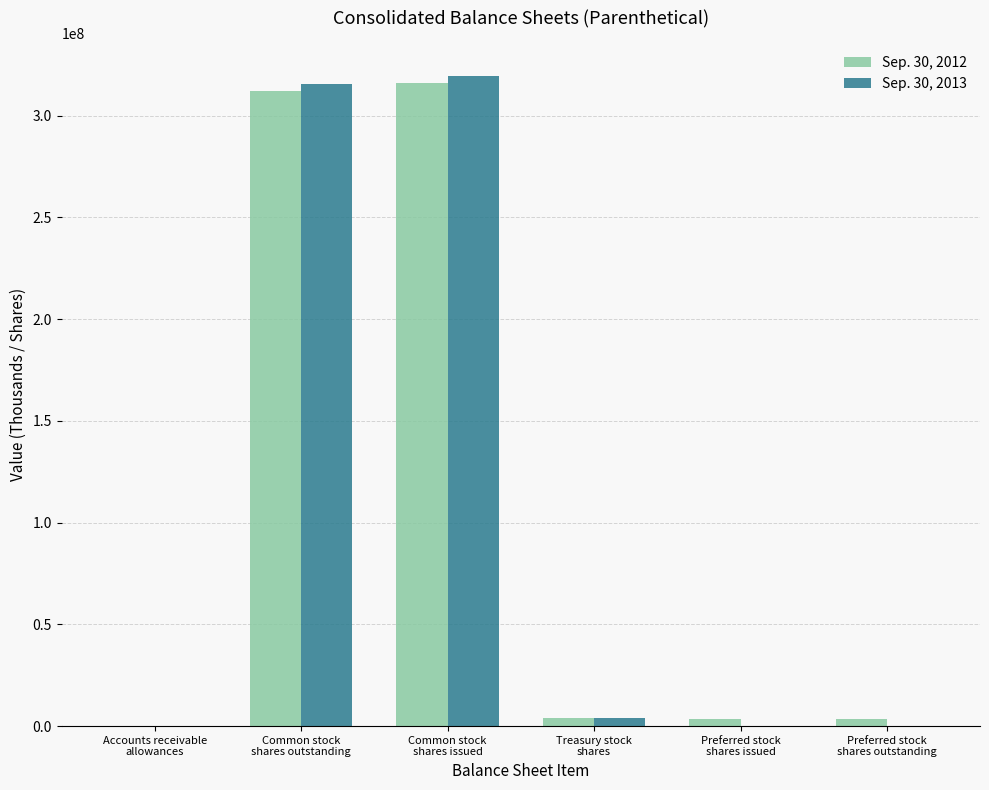

What is the maximum value shown in the chart?

319365000